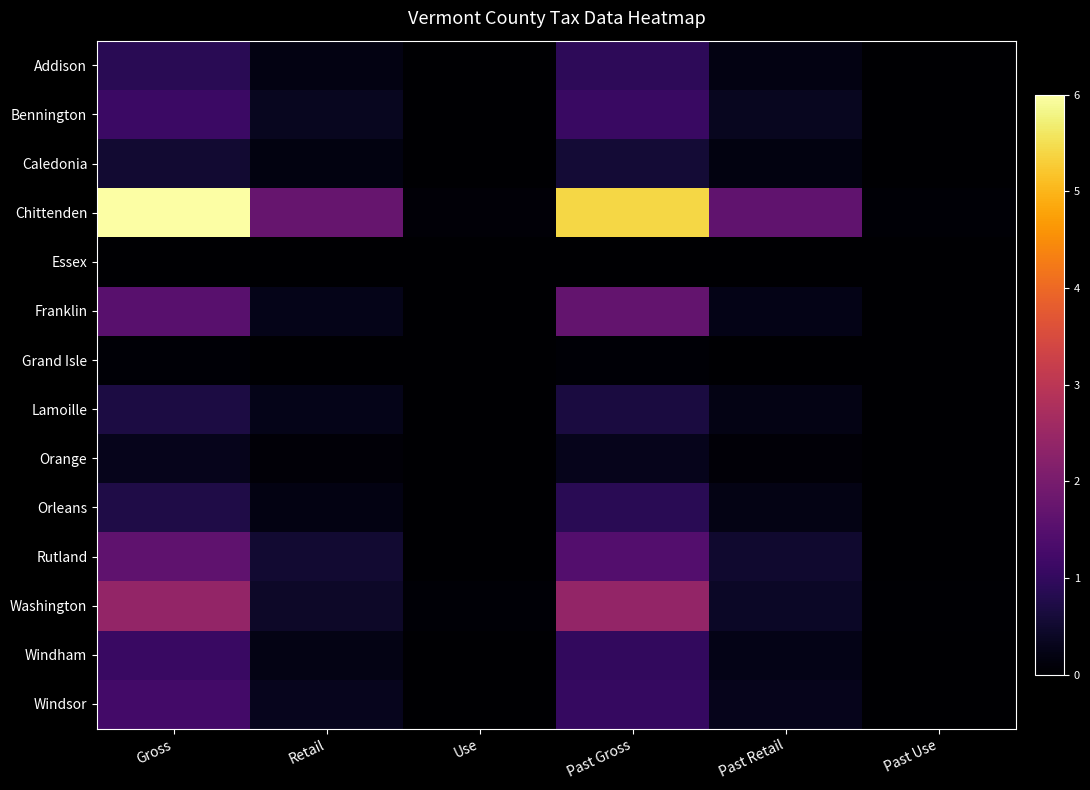

Reading left to right, extract all data points from this chart.

Addison: Gross=87158994.1	Retail=20095632.8	Use=577578.5	Past Gross=93761438.5	Past Retail=20575525.1	Past Use=445197.7
Bennington: Gross=111107910.1	Retail=33400910.8	Use=686935.8	Past Gross=109467307.6	Past Retail=33842270.8	Past Use=720447.0
Caledonia: Gross=51844203.1	Retail=17580099.1	Use=325364.2	Past Gross=57082604.5	Past Retail=18036661.7	Past Use=447730.7
Chittenden: Gross=600091361.5	Retail=175795504.1	Use=7217685.5	Past Gross=540512388.5	Past Retail=165960907.6	Past Use=5739930.8
Essex: Gross=1993916.8	Retail=780320.3	Use=0.0	Past Gross=2009203.7	Past Retail=809240.1	Past Use=0.0
Franklin: Gross=152765440.5	Retail=26904345.7	Use=516825.5	Past Gross=170893432.9	Past Retail=25545748.8	Past Use=529484.7
Grand Isle: Gross=5391272.4	Retail=2133844.3	Use=0.0	Past Gross=5996465.1	Past Retail=2077517.2	Past Use=0.0
Lamoille: Gross=68031772.3	Retail=25847144.0	Use=587926.8	Past Gross=66053305.4	Past Retail=22853806.6	Past Use=638109.3
Orange: Gross=28185765.5	Retail=7276635.7	Use=118642.0	Past Gross=30064467.1	Past Retail=7154552.6	Past Use=225211.7
Orleans: Gross=73863521.9	Retail=19594776.2	Use=574981.3	Past Gross=86766348.7	Past Retail=22905679.7	Past Use=644326.8
Rutland: Gross=162874530.8	Retail=51763491.4	Use=1678387.8	Past Gross=147614541.0	Past Retail=49292142.8	Past Use=2255578.2
Washington: Gross=240742789.9	Retail=43083676.4	Use=5524507.8	Past Gross=239841219.1	Past Retail=41728863.0	Past Use=3975245.5
Windham: Gross=109350133.2	Retail=23377878.0	Use=678671.2	Past Gross=98969323.5	Past Retail=25056424.8	Past Use=510189.8
Windsor: Gross=122800770.6	Retail=31365393.8	Use=601345.5	Past Gross=103487945.1	Past Retail=28469012.8	Past Use=1244659.5